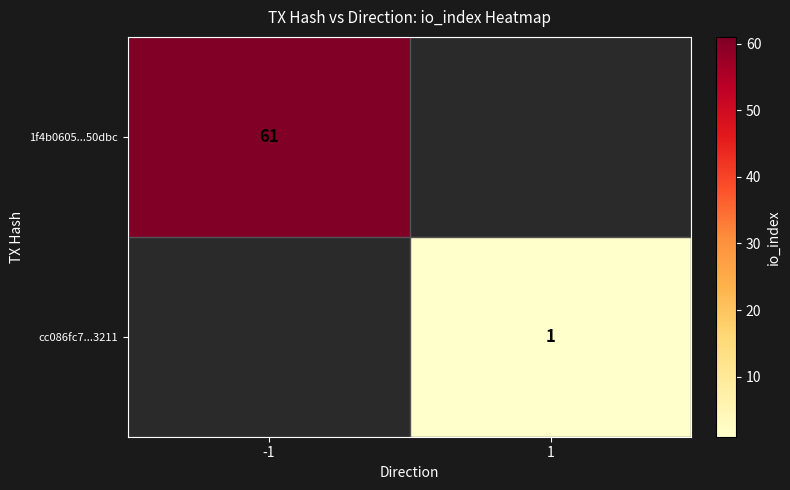

What is the minimum value shown in the chart?

1.0